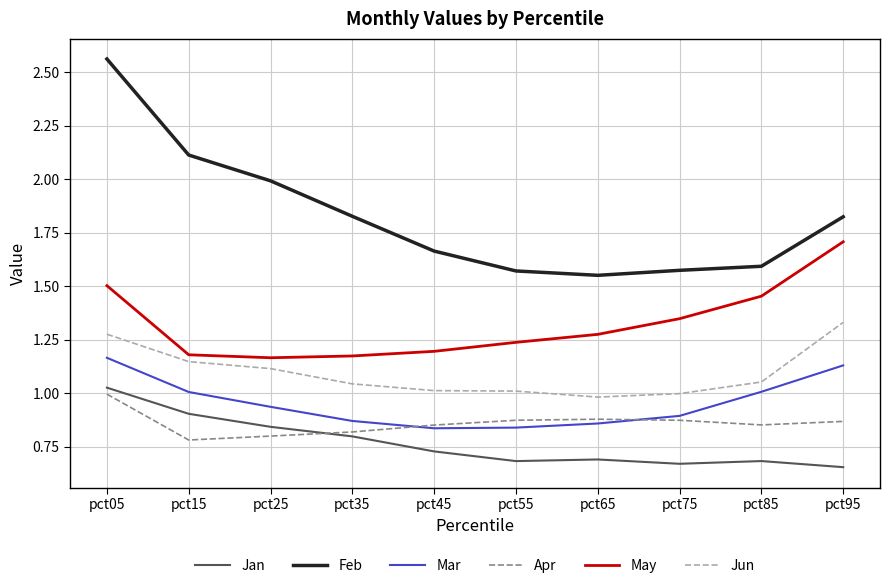

What is the total value across all series at pct65?

6.2